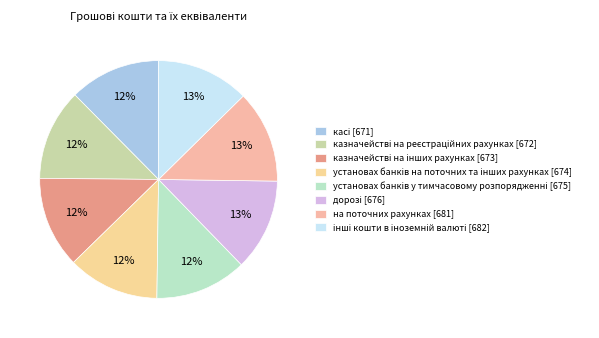

What is the ratio of the value at на поточних рахунках [681] to the value at інші кошти в іноземній валюті [682]?

1.0